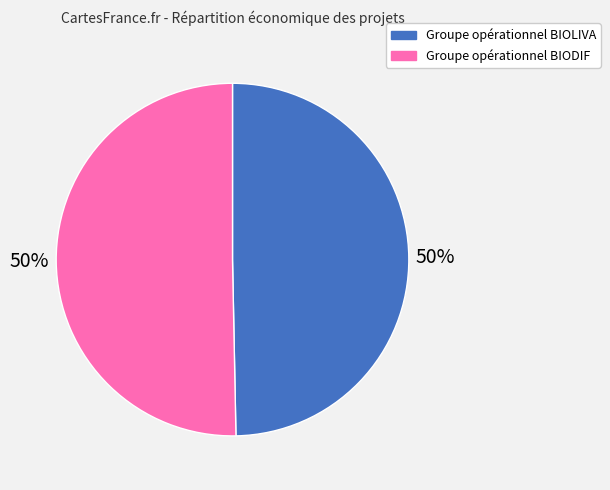

To the nearest percent, what is the combined percentage of Groupe opérationnel BIODIF and Groupe opérationnel BIOLIVA?

100%